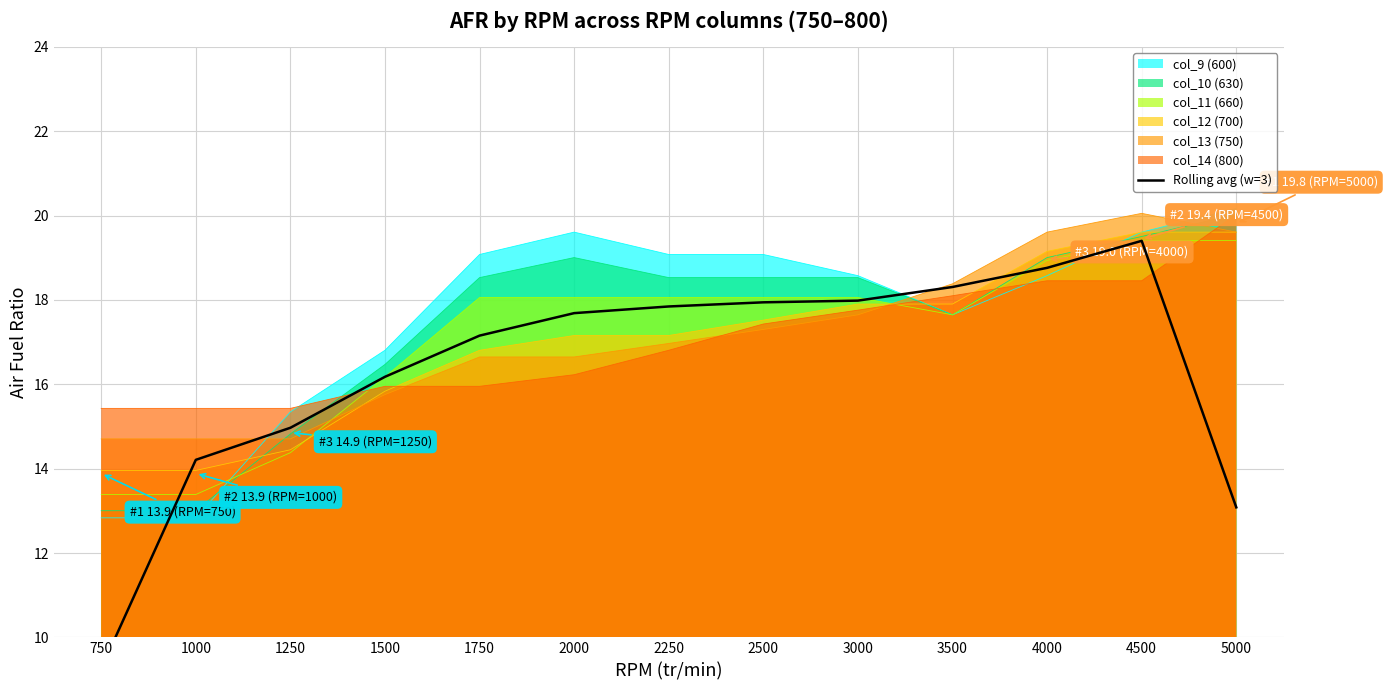

Approximately how many times larger is the value at 2250 compared to 750?

1.9